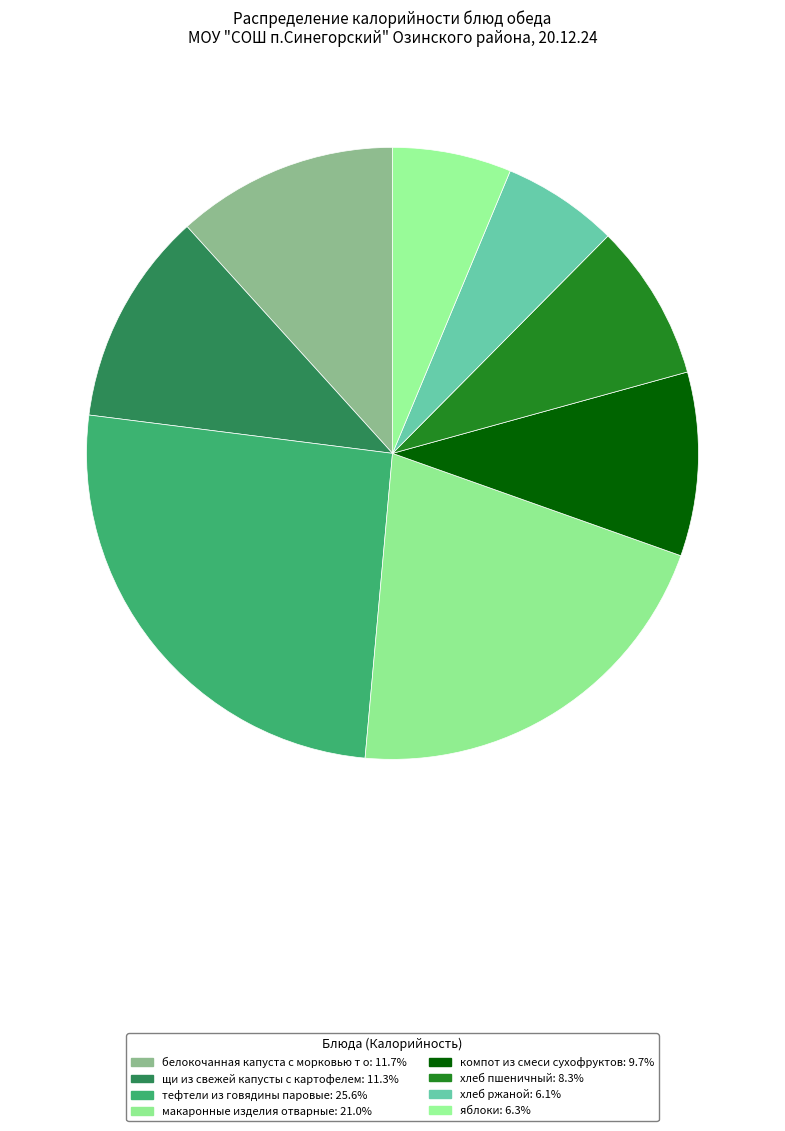

Is there a majority slice in this chart?

No